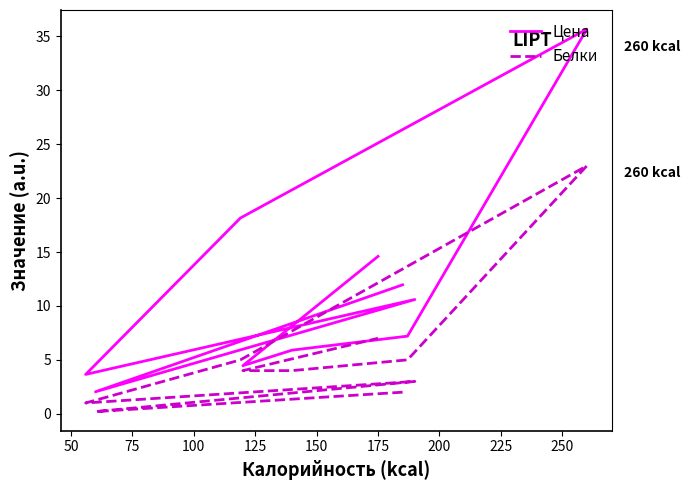

What is the sum of all Цена values?

114.2